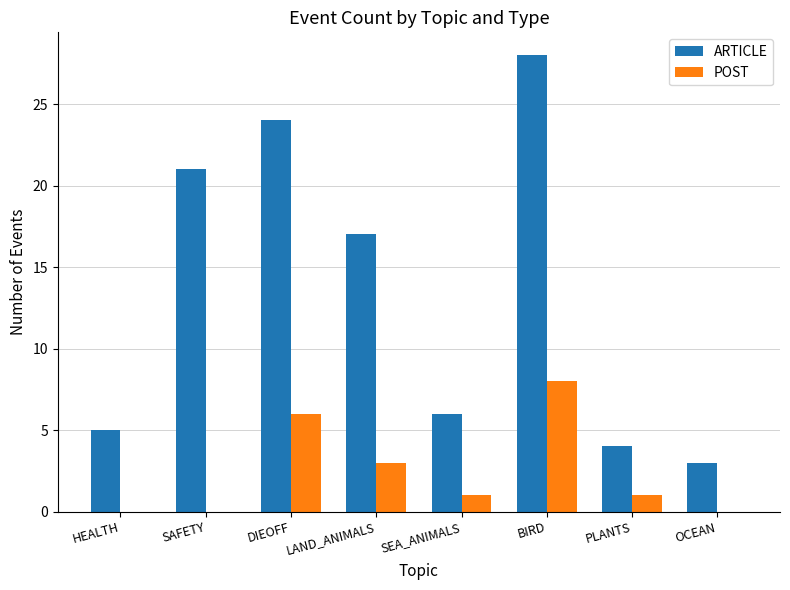

The value of ARTICLE at PLANTS is 2. True or false?

False